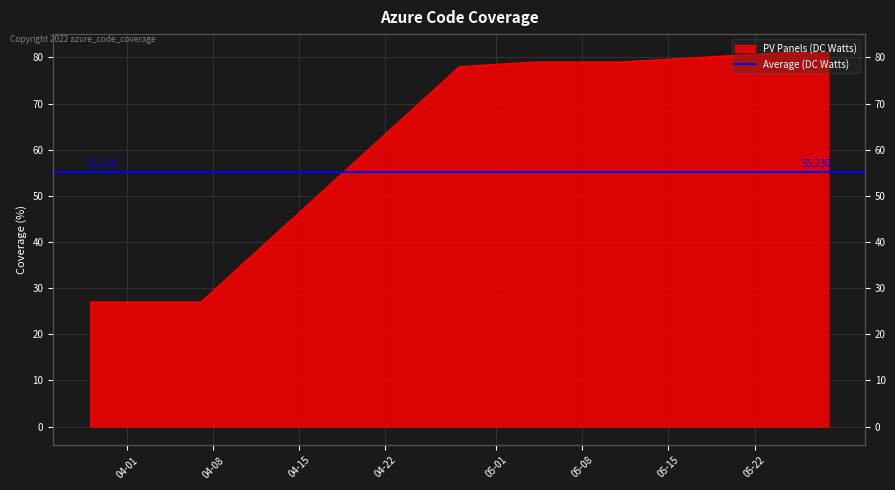

Is it true that the value at 2022-04-06 is 27?

True